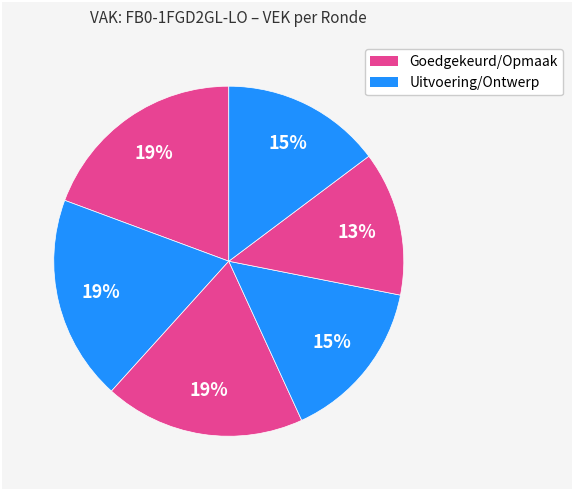

Count the number of slices in the pie.

6